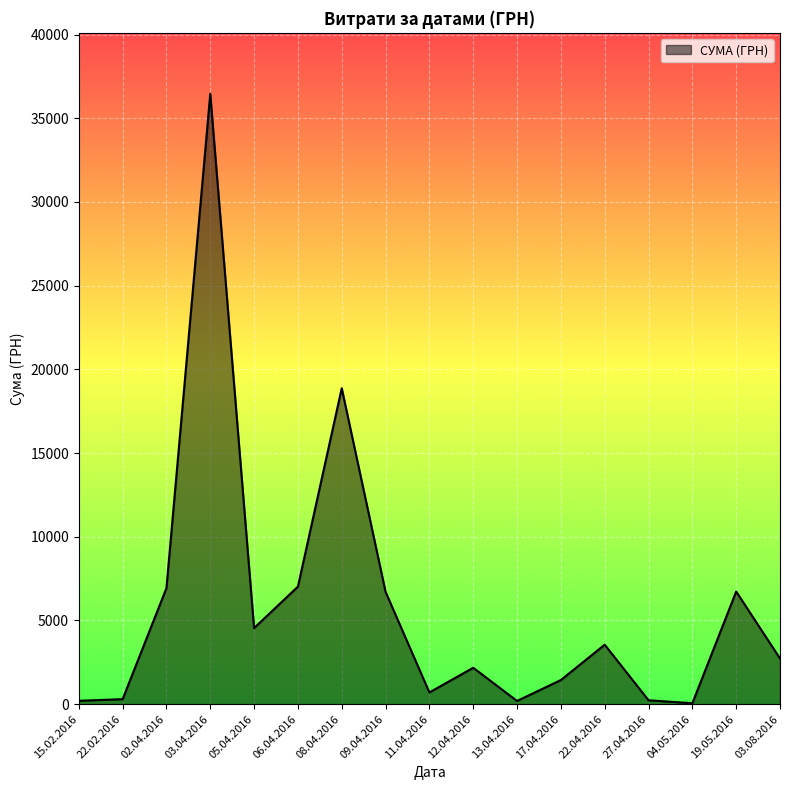

Approximately how many times larger is the value at 03.04.2016 compared to 22.04.2016?

10.3